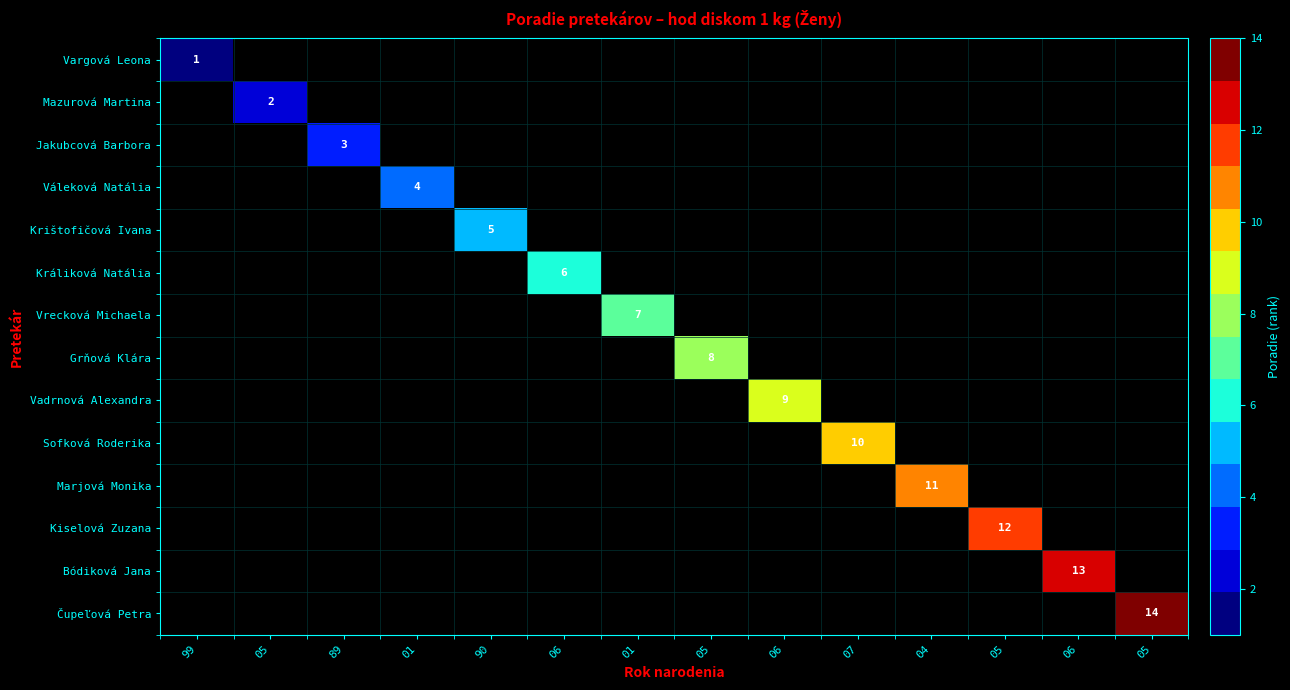

The Marjová Monika series shows 4 at 01. True or false?

False